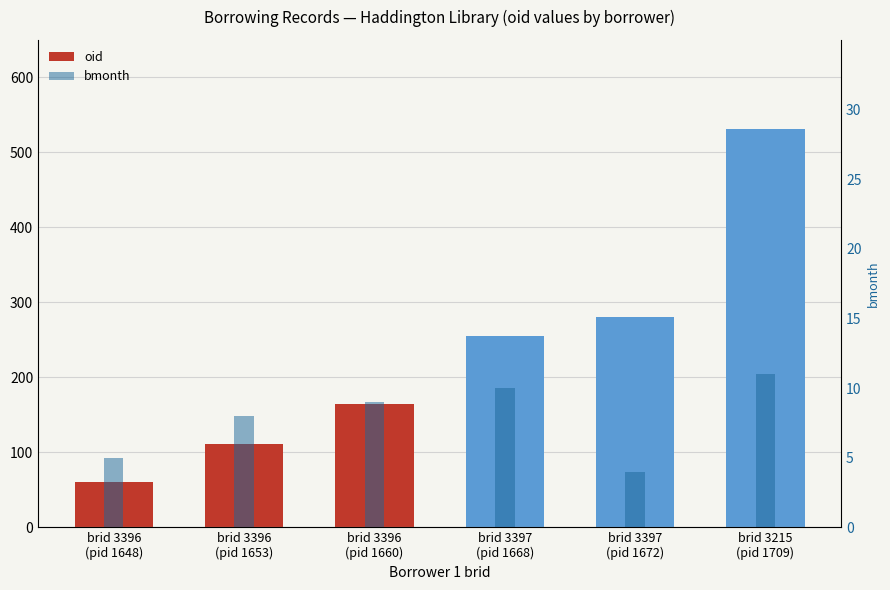

Which series has the largest total across all categories?

oid